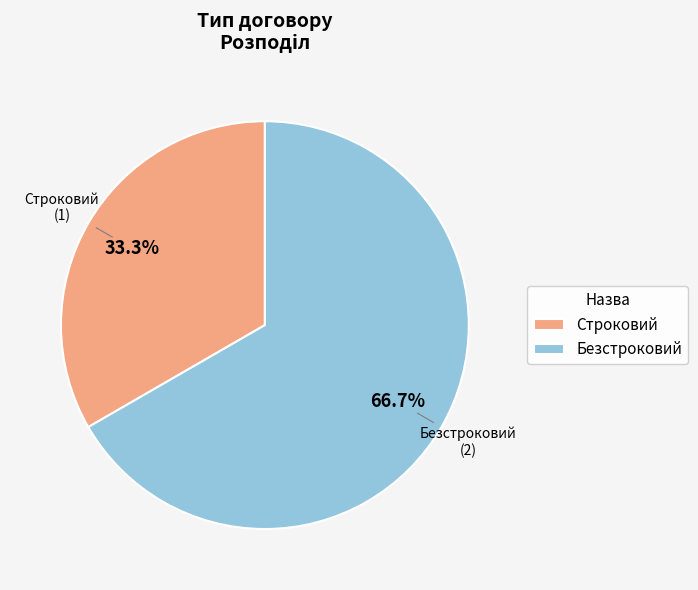

Count the number of slices in the pie.

2